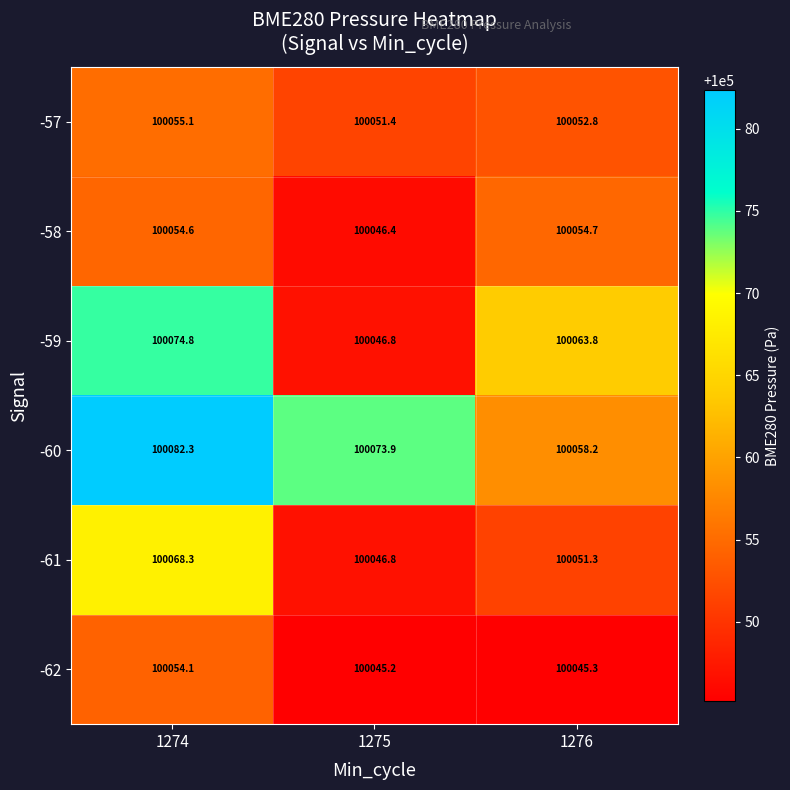

Which label corresponds to the smallest value in the chart?

1275